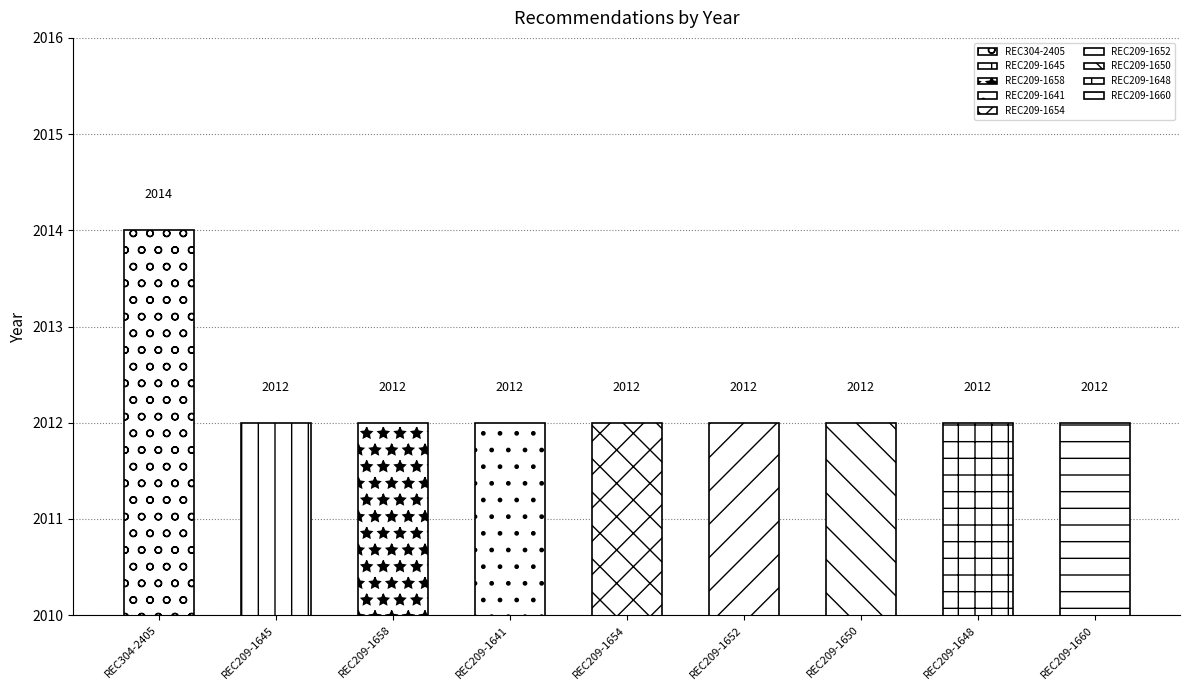

Reading left to right, extract all data points from this chart.

REC304-2405=2014	REC209-1645=2012	REC209-1658=2012	REC209-1641=2012	REC209-1654=2012	REC209-1652=2012	REC209-1650=2012	REC209-1648=2012	REC209-1660=2012